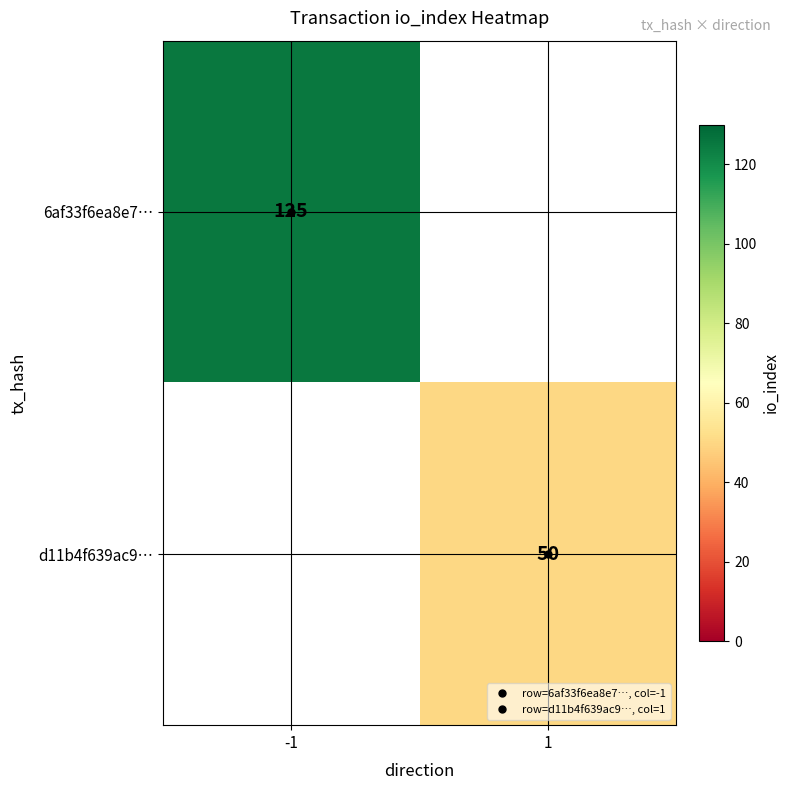

Read the d11b4f639ac9… value at 1.

50.0